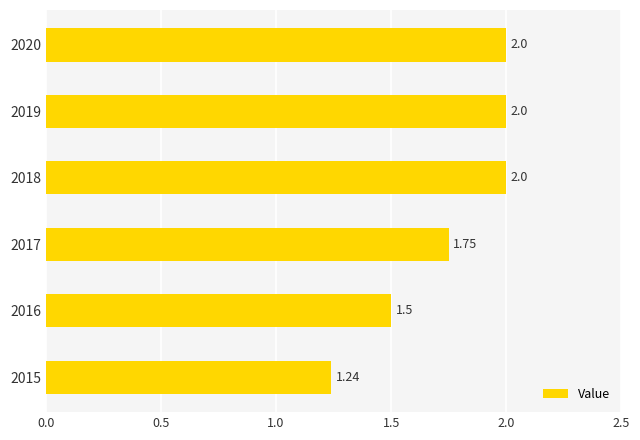

Which has a higher value, 2020 or 2015?

2020